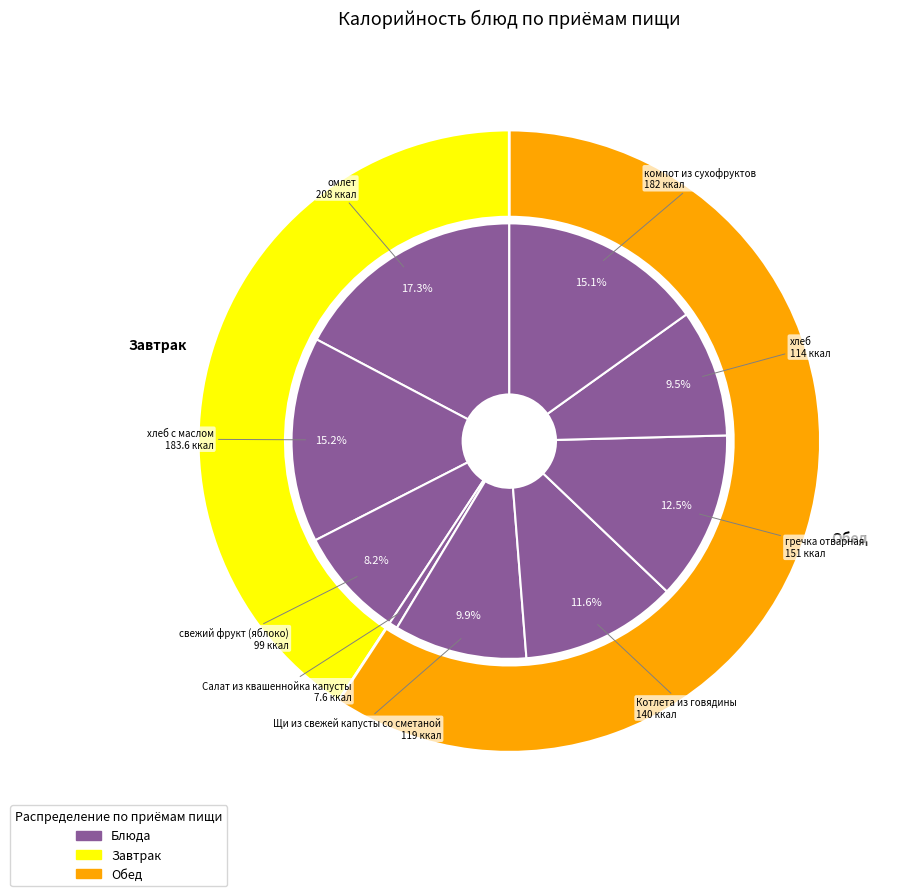

To the nearest percent, what portion does Котлета из говядины represent?

12%